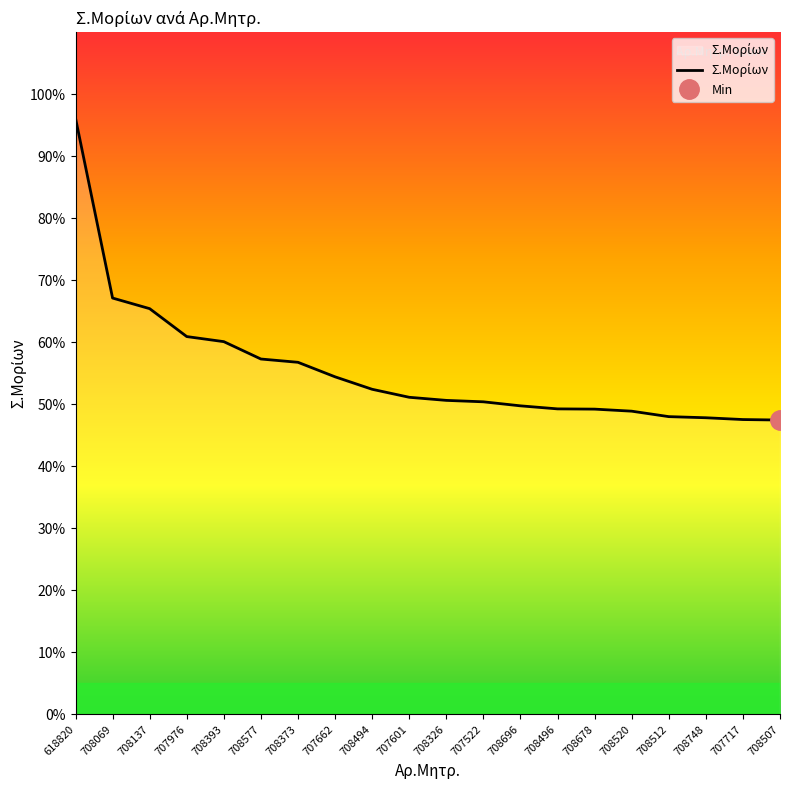

True or false: the data has more than 0 interior local peaks.

False